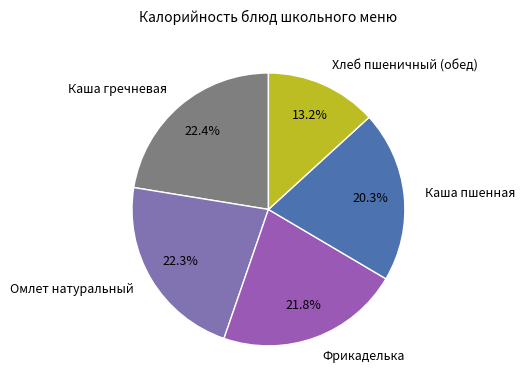

What portion of the pie excludes Фрикаделька?

78.2%